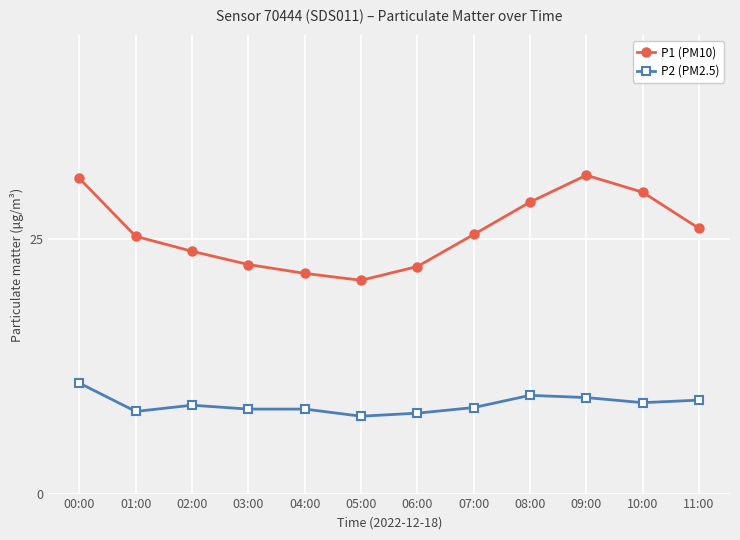

What are all the series names shown in the legend?

P1 (PM10), P2 (PM2.5)